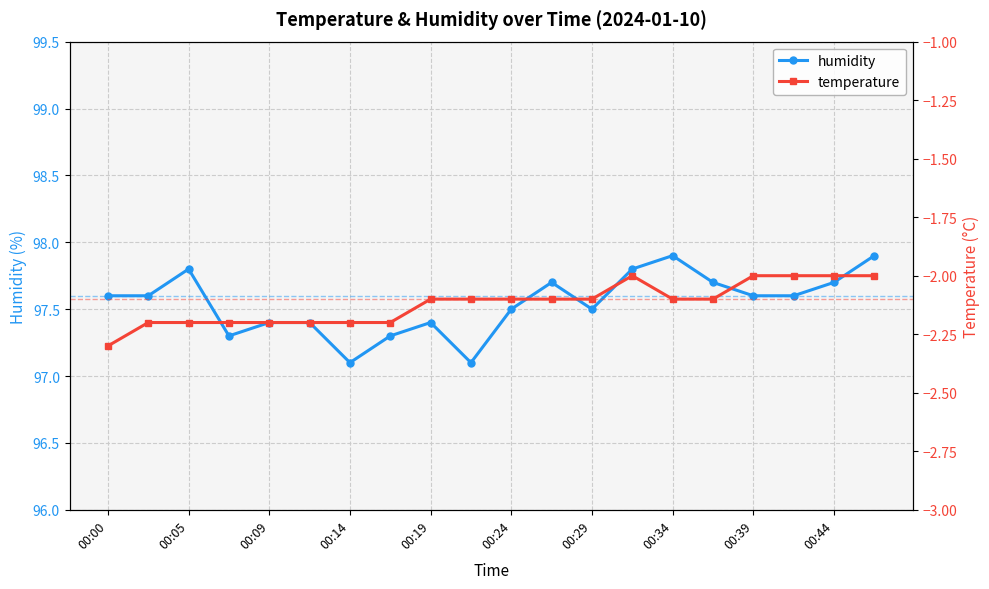

What is the difference between the humidity values at 00:34 and 00:09?

0.5